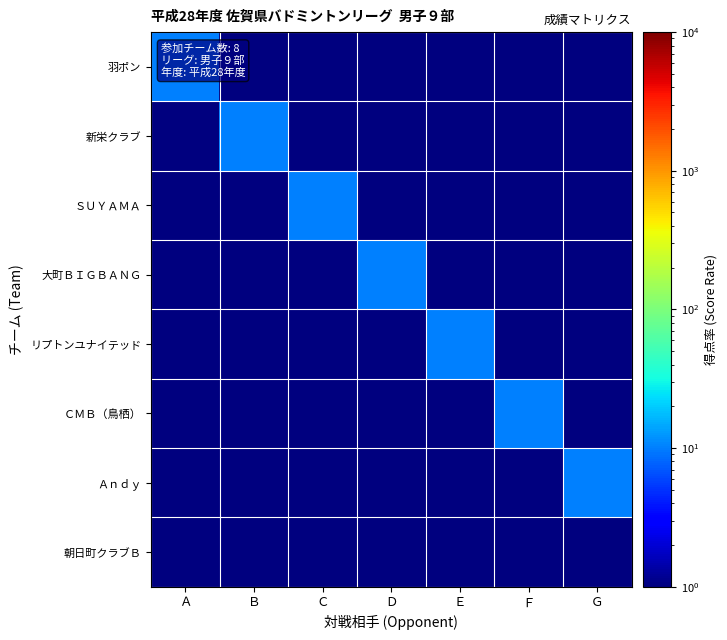

Reading left to right, what are all the values shown in this chart?

羽ポン: Ａ=10.0	Ｂ=0.5	Ｃ=0.5	Ｄ=0.5	Ｅ=0.5	Ｆ=0.5	Ｇ=0.5
新栄クラブ: Ａ=0.5	Ｂ=10.0	Ｃ=0.5	Ｄ=0.5	Ｅ=0.5	Ｆ=0.5	Ｇ=0.5
ＳＵＹＡＭＡ: Ａ=0.5	Ｂ=0.5	Ｃ=10.0	Ｄ=0.5	Ｅ=0.5	Ｆ=0.5	Ｇ=0.5
大町ＢＩＧＢＡＮＧ: Ａ=0.5	Ｂ=0.5	Ｃ=0.5	Ｄ=10.0	Ｅ=0.5	Ｆ=0.5	Ｇ=0.5
リプトンユナイテッド: Ａ=0.5	Ｂ=0.5	Ｃ=0.5	Ｄ=0.5	Ｅ=10.0	Ｆ=0.5	Ｇ=0.5
ＣＭＢ（鳥栖）: Ａ=0.5	Ｂ=0.5	Ｃ=0.5	Ｄ=0.5	Ｅ=0.5	Ｆ=10.0	Ｇ=0.5
Ａｎｄｙ: Ａ=0.5	Ｂ=0.5	Ｃ=0.5	Ｄ=0.5	Ｅ=0.5	Ｆ=0.5	Ｇ=10.0
朝日町クラブＢ: Ａ=0.5	Ｂ=0.5	Ｃ=0.5	Ｄ=0.5	Ｅ=0.5	Ｆ=0.5	Ｇ=0.5